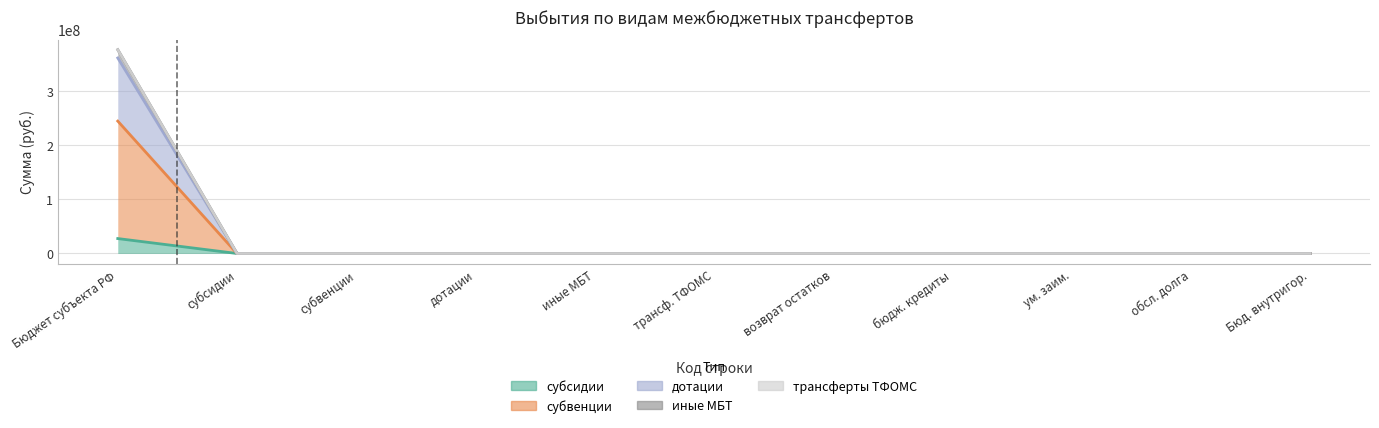

True or false: субсидии has more than 1 points higher than both neighbors.

False